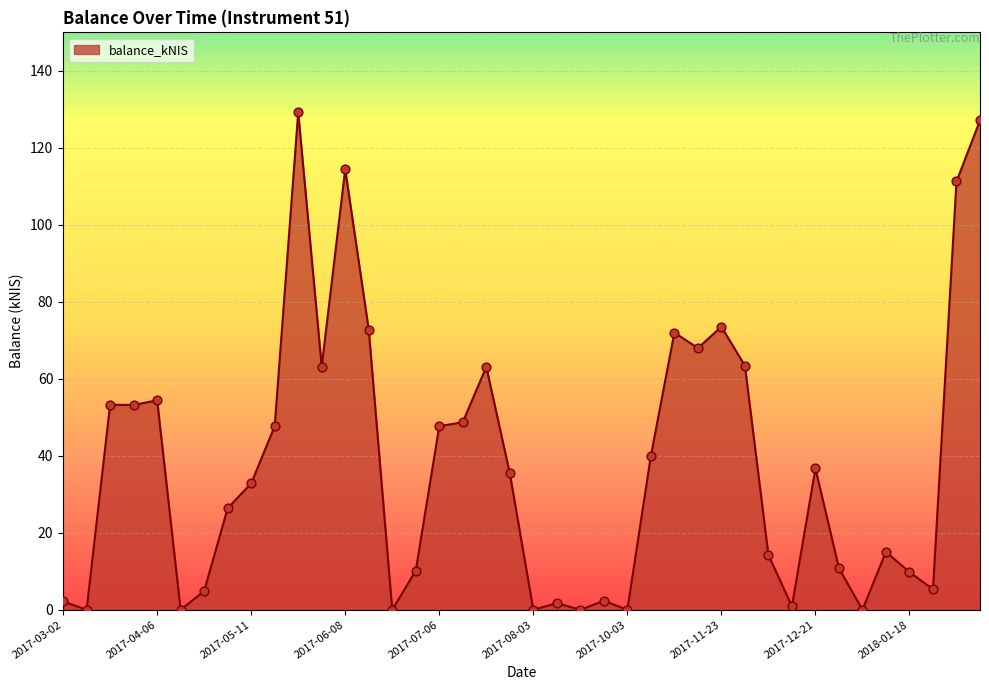

What is the greatest value displayed?

129.2